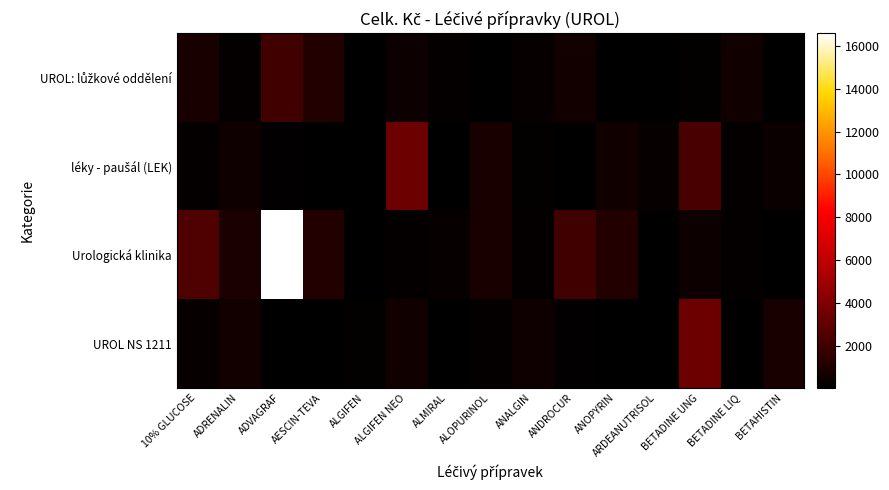

List the series in order of their peak value, highest first.

Urologická klinika, léky - paušál (LEK), UROL NS 1211, UROL: lůžkové oddělení